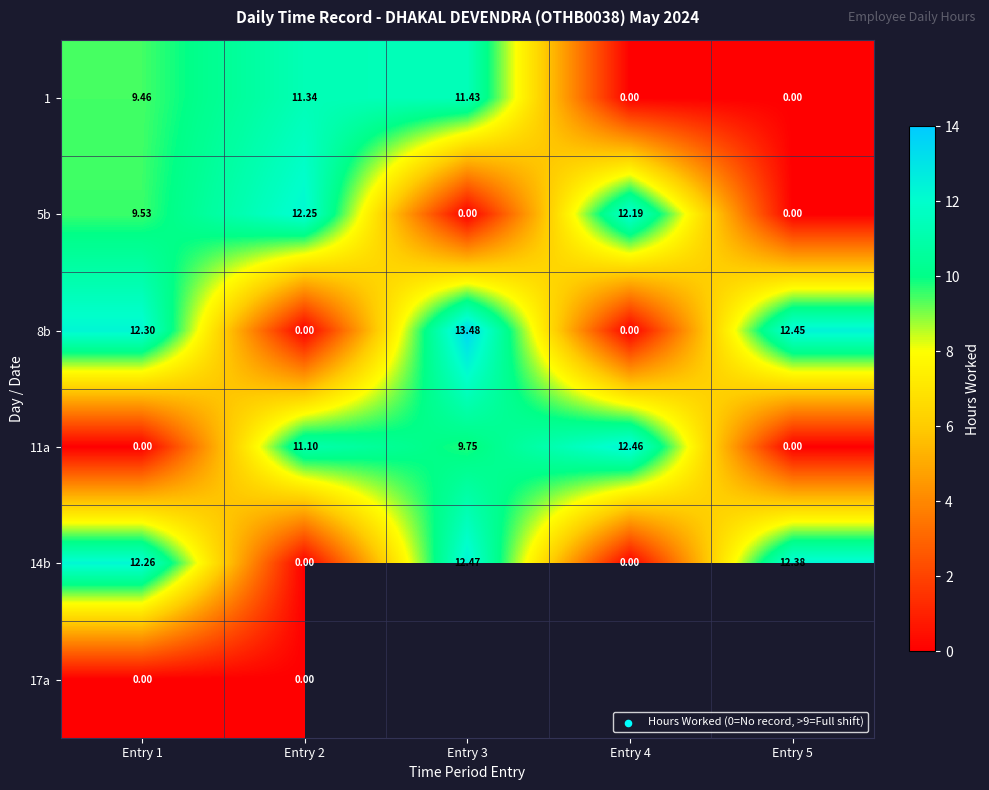

What is the spread (max minus min) of values at Entry 3?

13.5